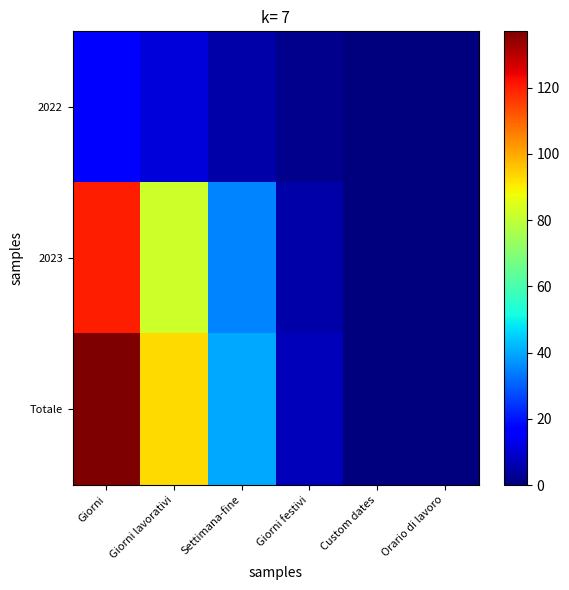

What is the maximum value shown in the chart?

137